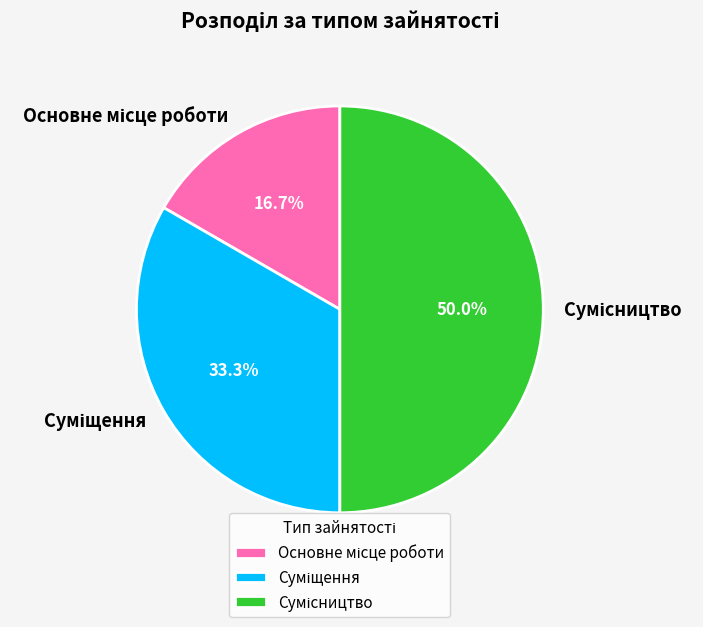

How much of the chart is everything except Сумісництво?

50.0%